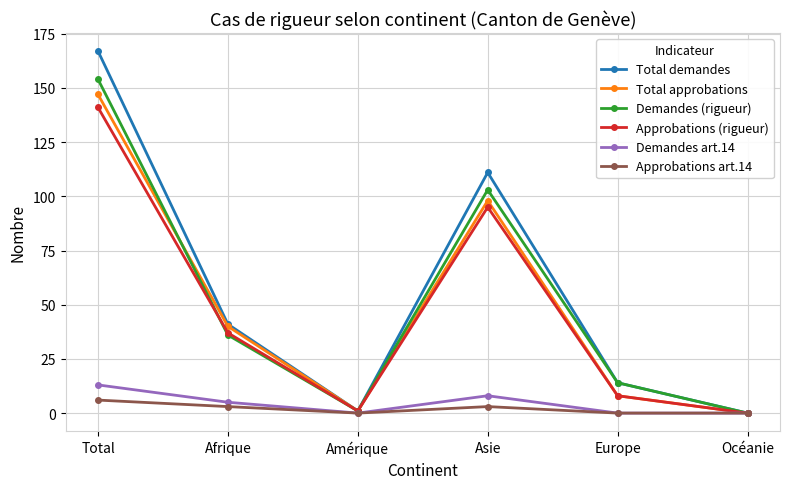

Is the value of Demandes art.14 at Amérique greater than the value of Total demandes at Europe?

No